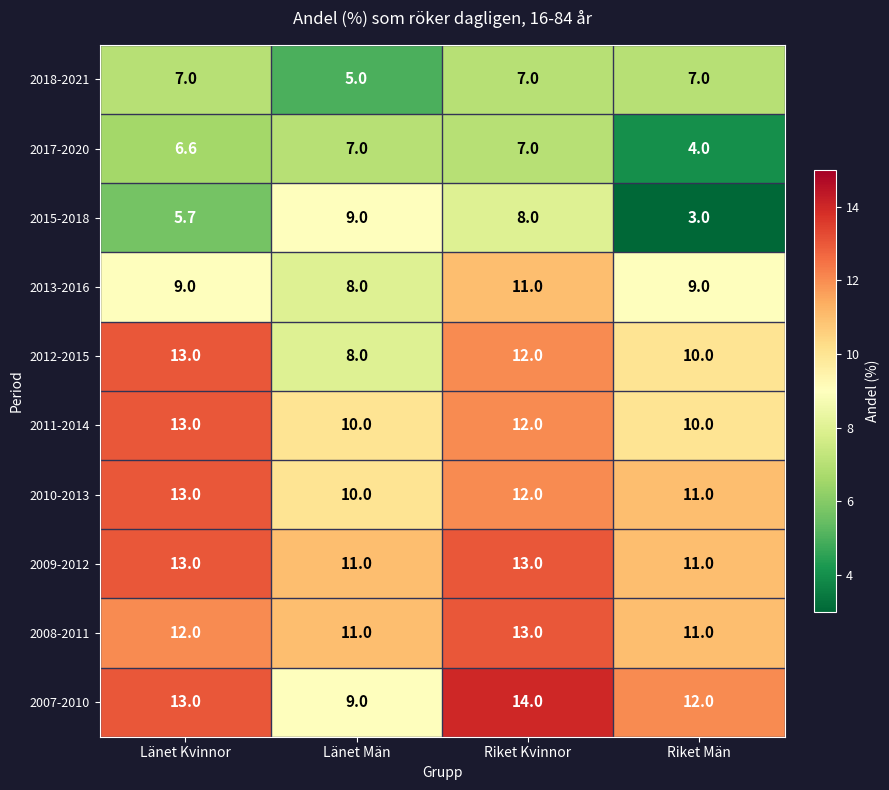

True or false: 2009-2012 has a value of 13.0 at Länet Kvinnor.

True